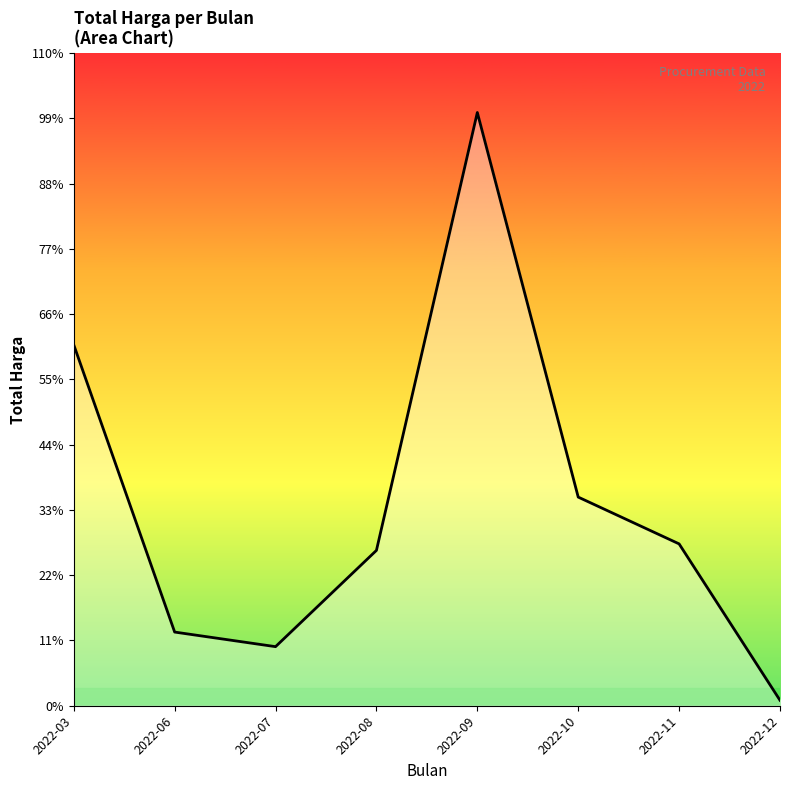

List the labels in order of value, largest first.

2022-09, 2022-03, 2022-10, 2022-11, 2022-08, 2022-06, 2022-07, 2022-12